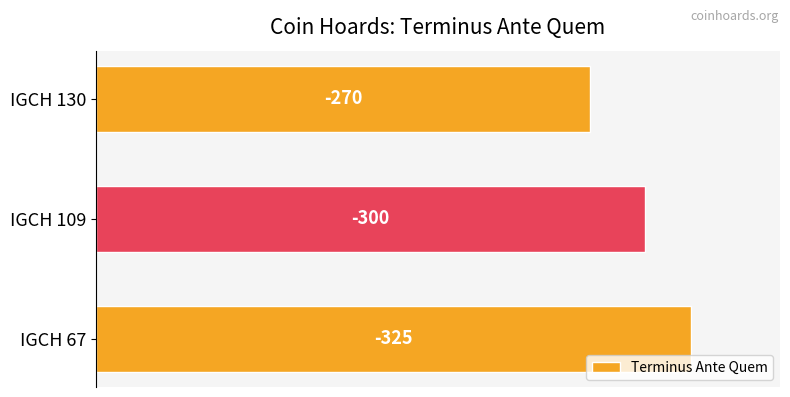

How many bars are there in total?

3